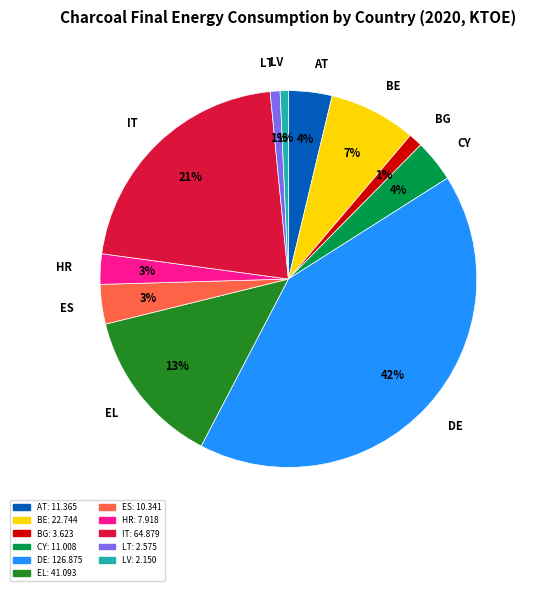

Between CY and DE, which is larger?

DE